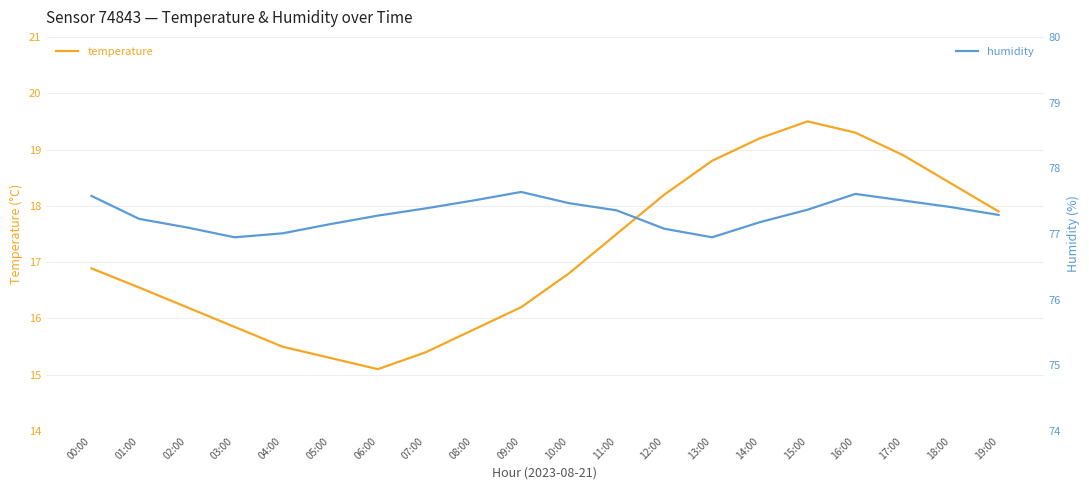

Read the temperature value at 13:00.

18.8